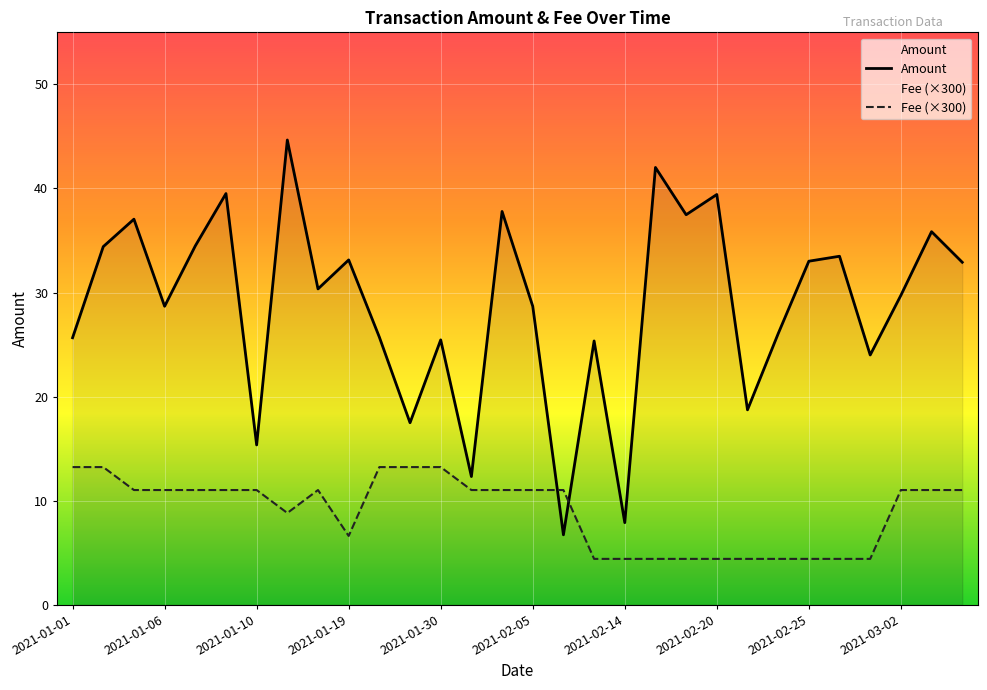

At how many categories does at least one series exceed 32?

14